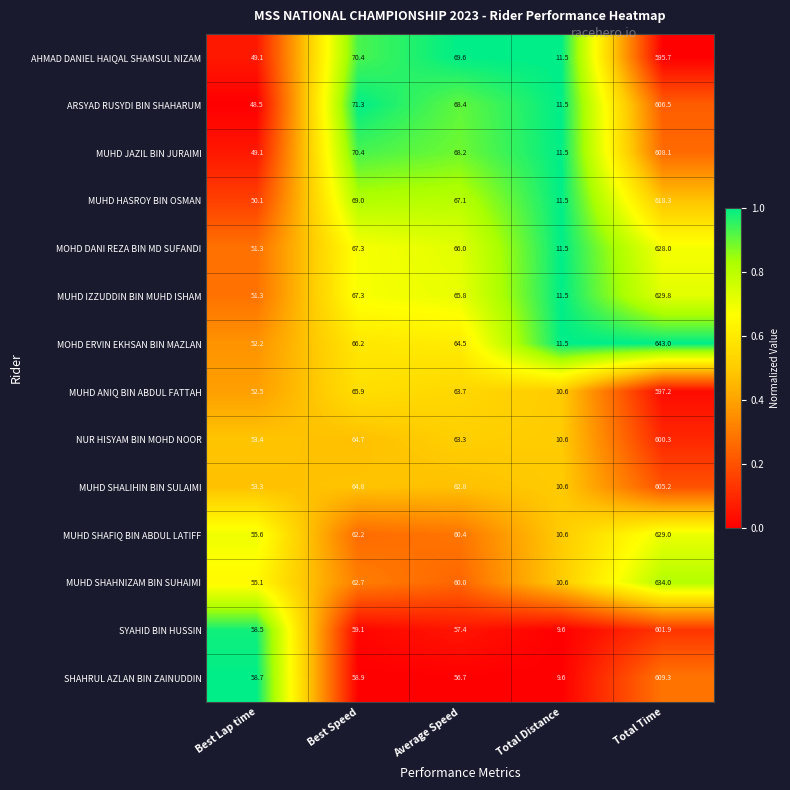

What is the difference between the maximum and minimum values in the AHMAD DANIEL HAIQAL SHAMSUL NIZAM series?

584.2